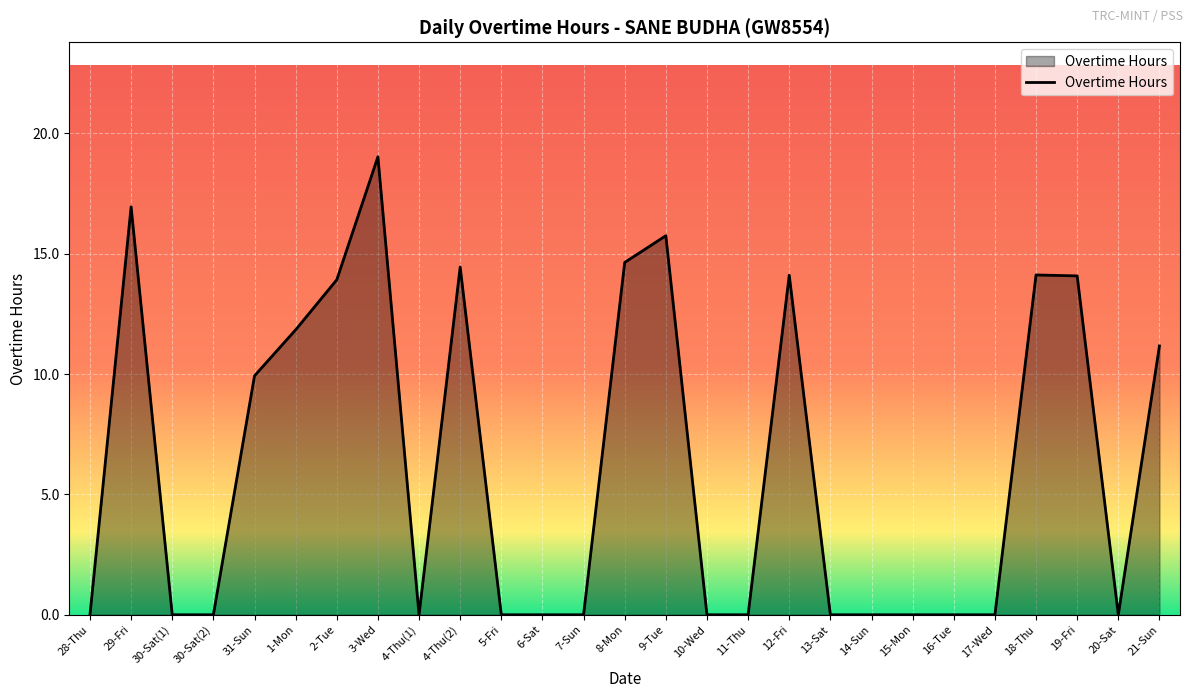

Does the chart display data point markers on the line(s)?

No